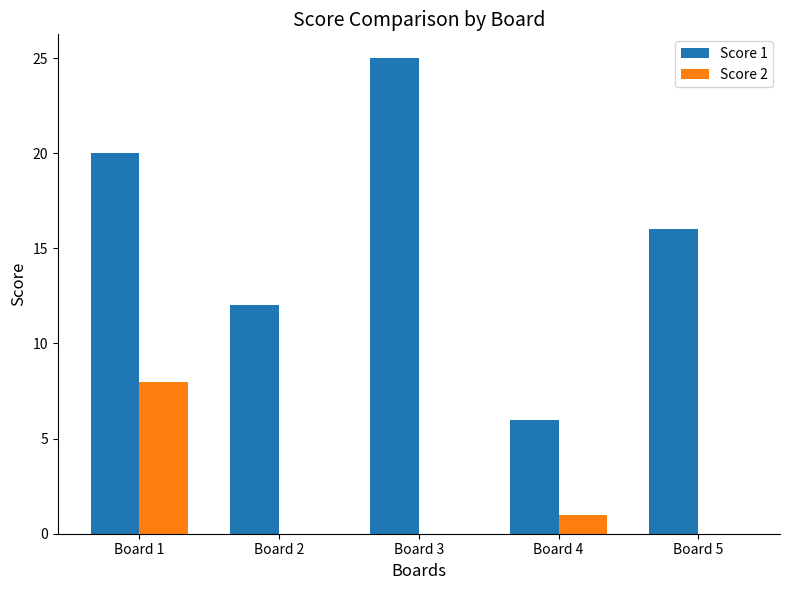

Is the value of Score 1 at Board 4 greater than the value of Score 2 at Board 5?

Yes